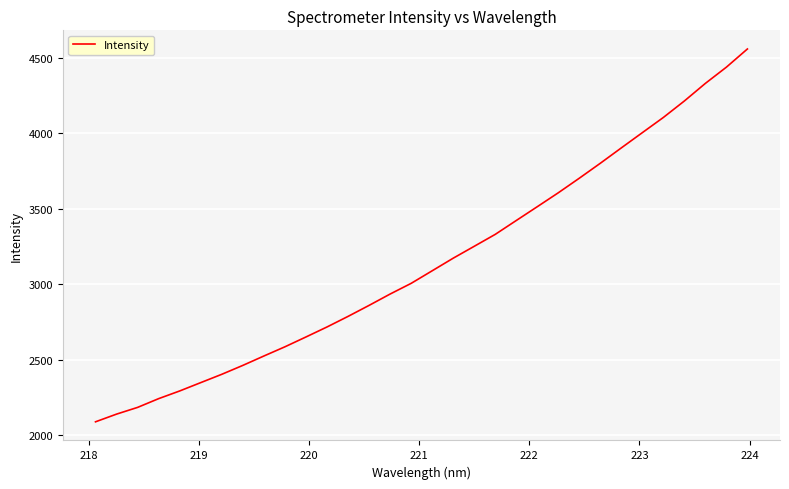

Reading left to right, what are all the values shown in this chart?

2090.1	2141.0	2185.6	2243.5	2294.4	2349.6	2404.6	2463.7	2525.8	2586.7	2651.8	2718.0	2788.0	2860.9	2936.0	3006.7	3089.9	3173.3	3252.0	3331.0	3422.8	3514.3	3606.4	3702.9	3801.9	3903.7	4004.5	4105.1	4214.2	4330.6	4438.0	4558.3